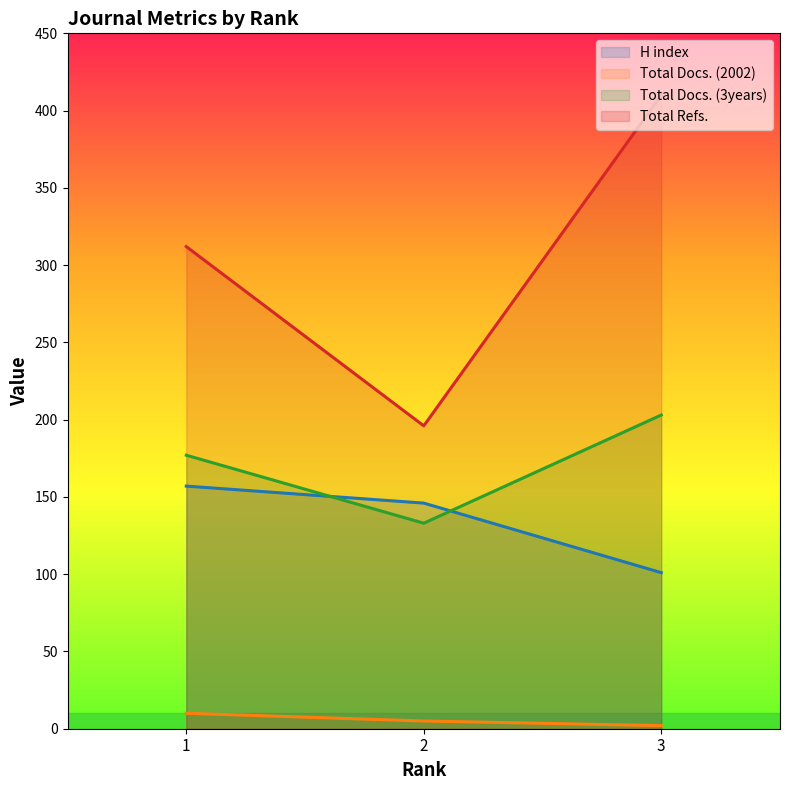

What is the difference between the H index values at 2 and 3?

45